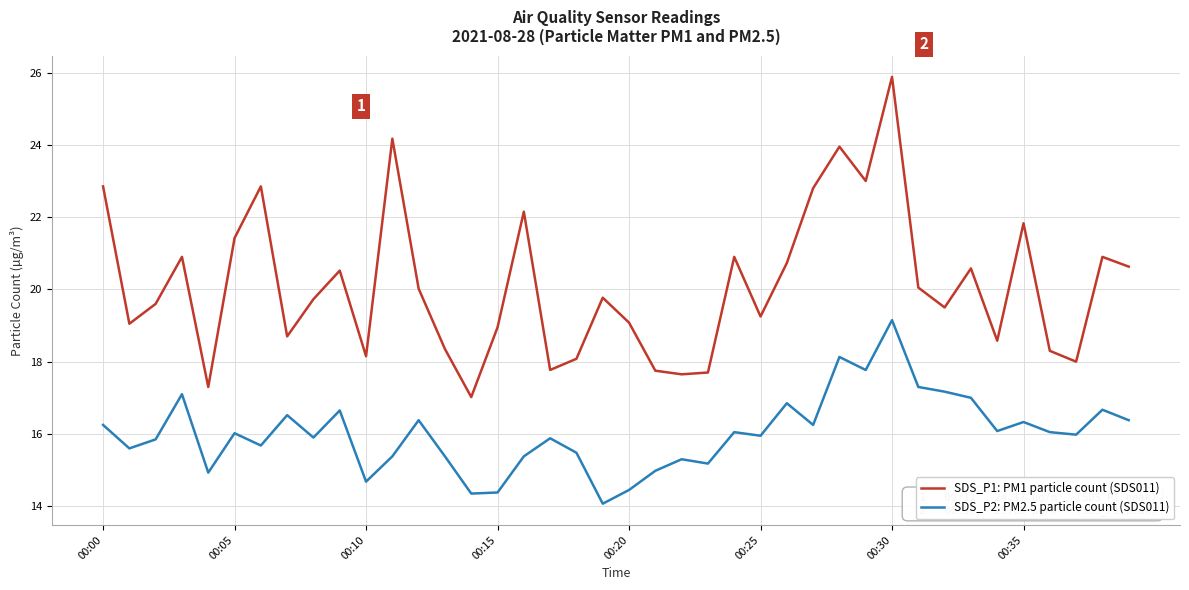

In SDS_P1: PM1 particle count (SDS011), how many points are lower than both neighbors (excluding endpoints)?

12